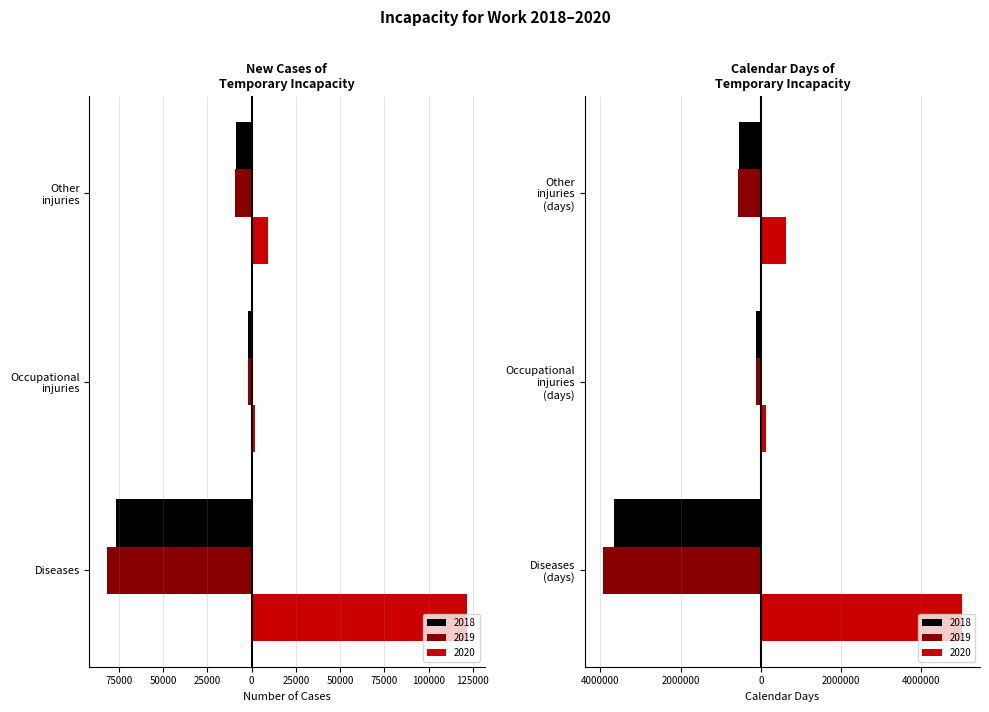

What is the label of the 1st bar from the right?

Other injuries (days)